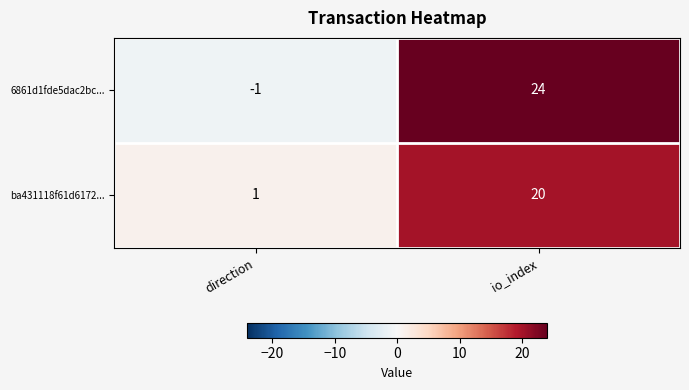

At which category is the sum across all series the highest?

io_index